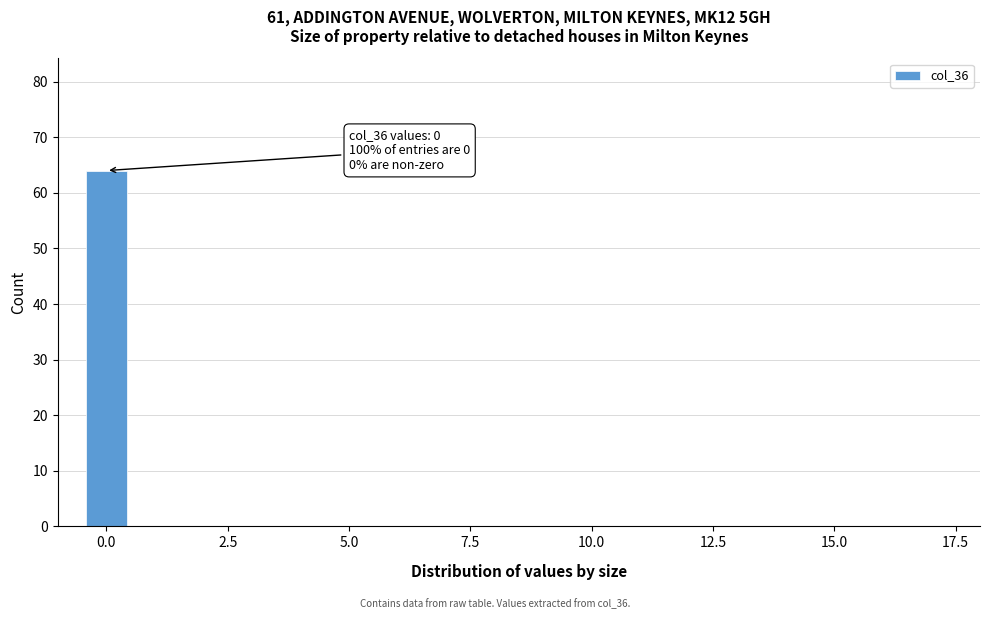

Around what value on the x-axis is the tallest bar? Give the approximate position of its centre, as read against the axis.

0.0